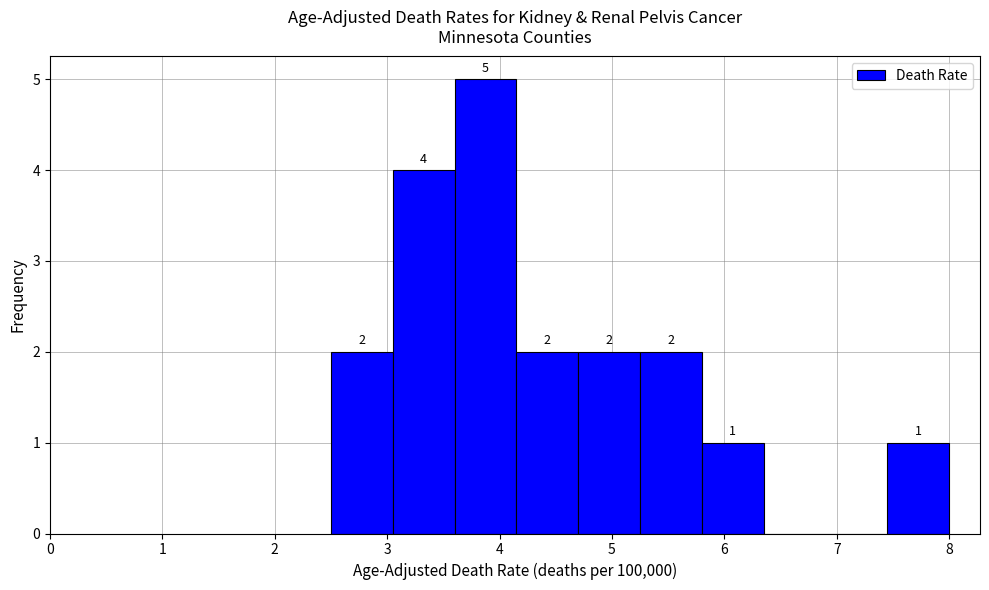

Over which range of the x-axis is the bar tallest?

3.60 to 4.15